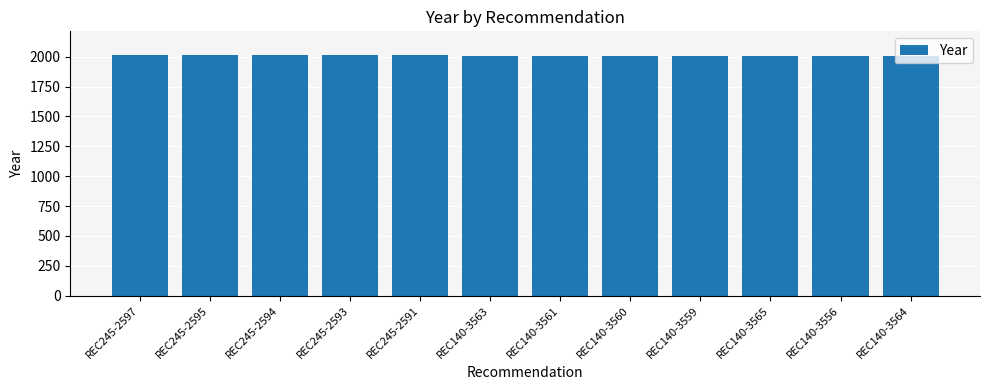

The chart shows a value of 2007 at REC140-3556. True or false?

True